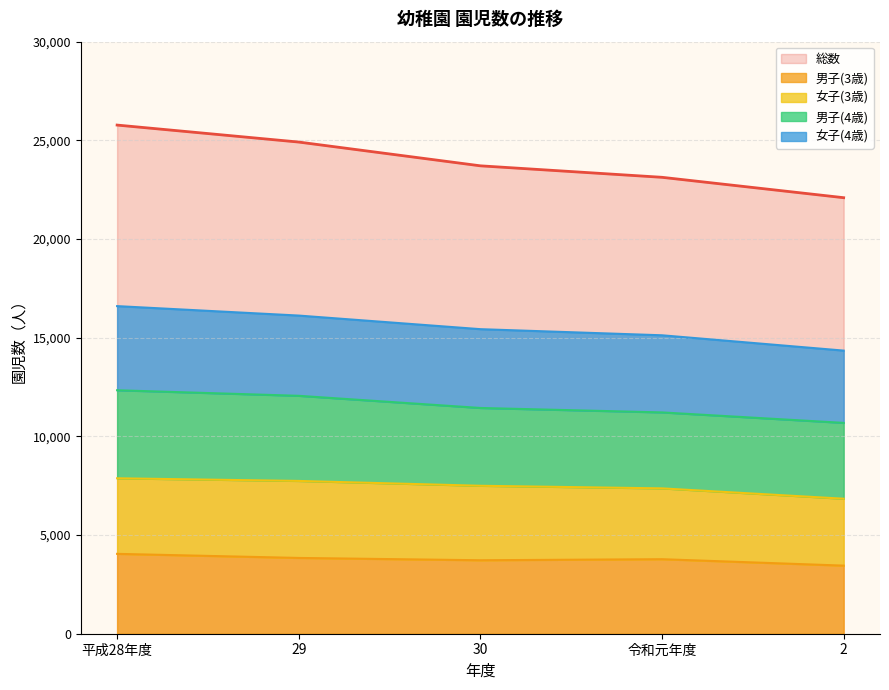

Which series has the largest total across all categories?

総数